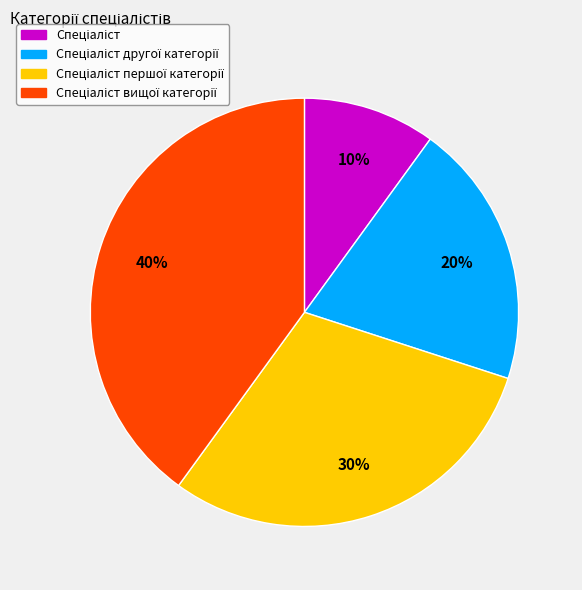

Is there a majority slice in this chart?

No